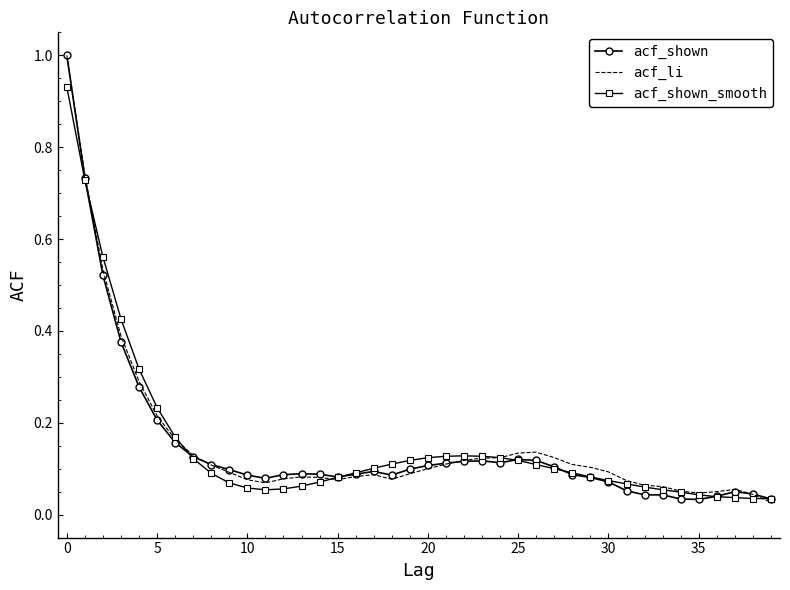

In acf_shown_smooth, how many points are higher than both neighbors (excluding endpoints)?

1